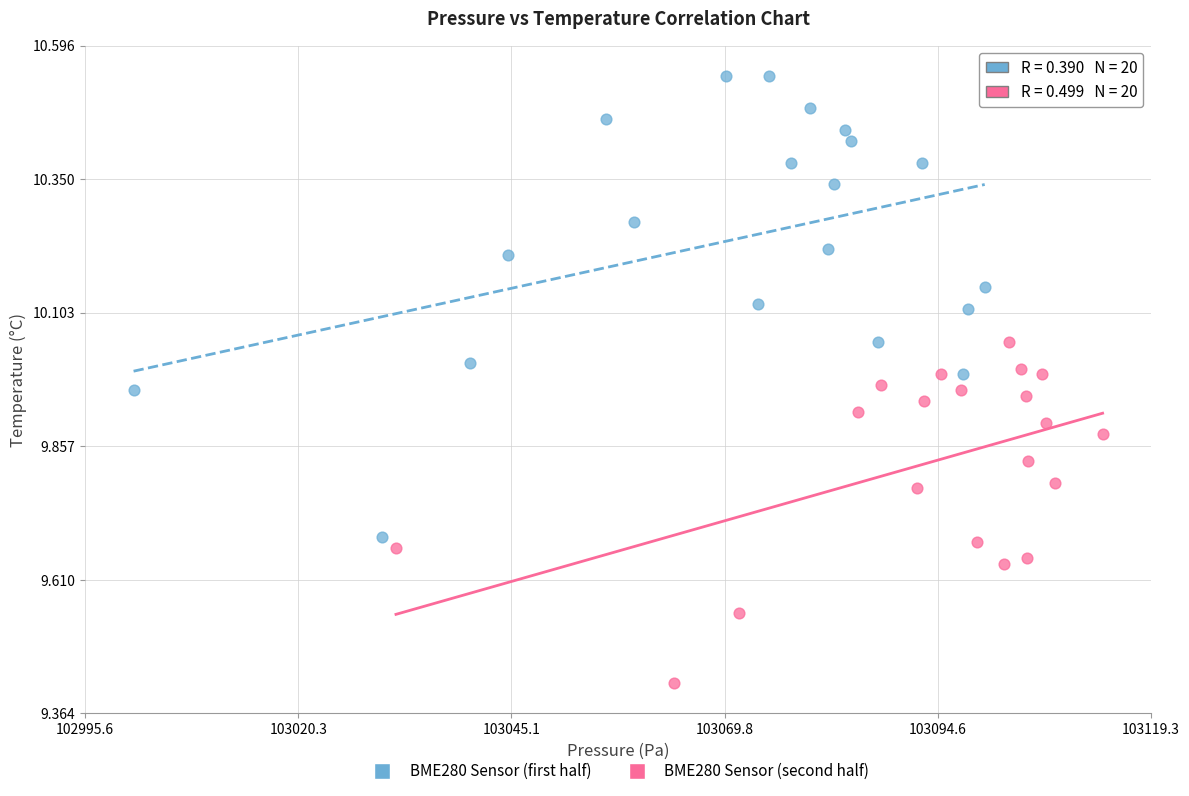

Which series contains the lowest Y value?

BME280 Sensor (second half)